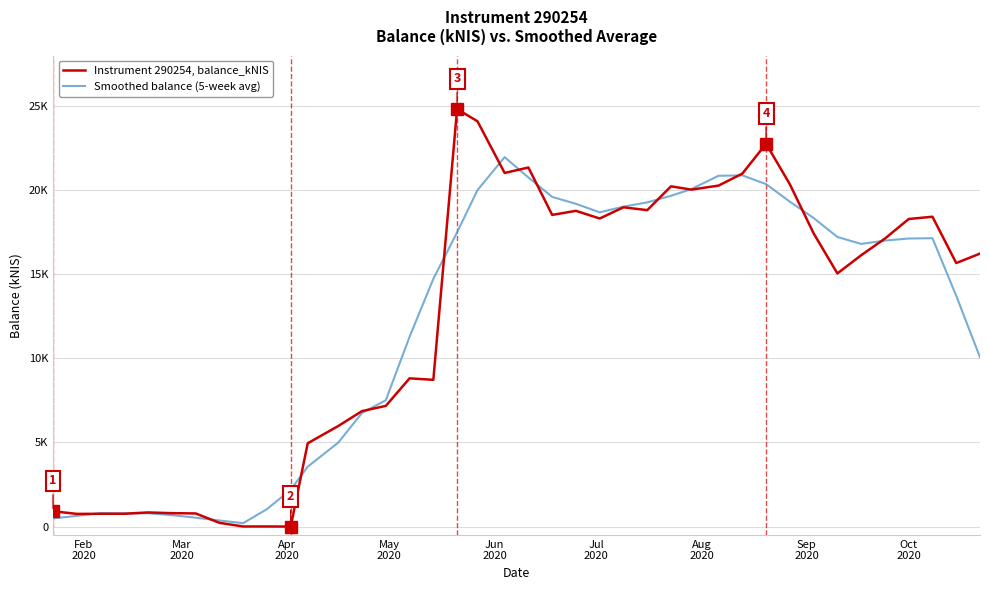

List the series in order of their peak value, highest first.

Instrument 290254, balance_kNIS, Smoothed balance (5-week avg)